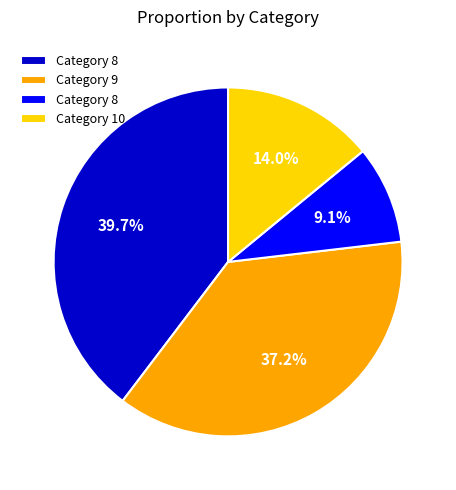

Count the number of slices in the pie.

4